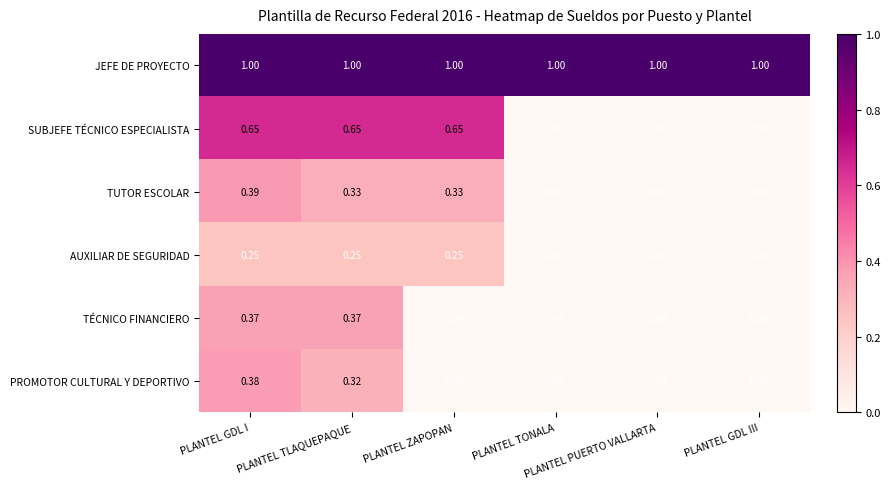

Which series has the largest total across all categories?

JEFE DE PROYECTO